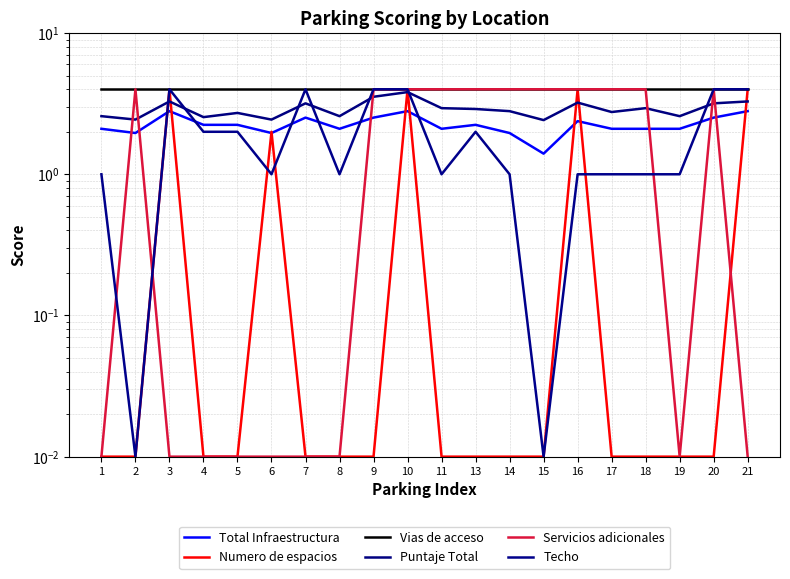

How many times do Total Infraestructura and Numero de espacios cross each other?

9